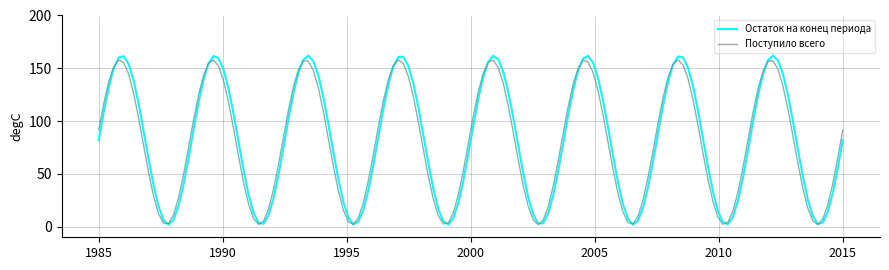

What is the highest value of the Поступило всего series?

158.0